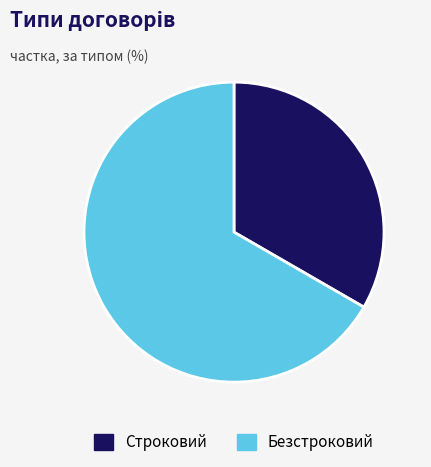

True or false: Строковий accounts for 40% of the total.

False